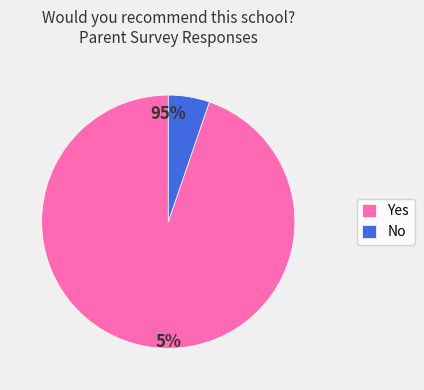

Which has a higher value, Yes or No?

Yes